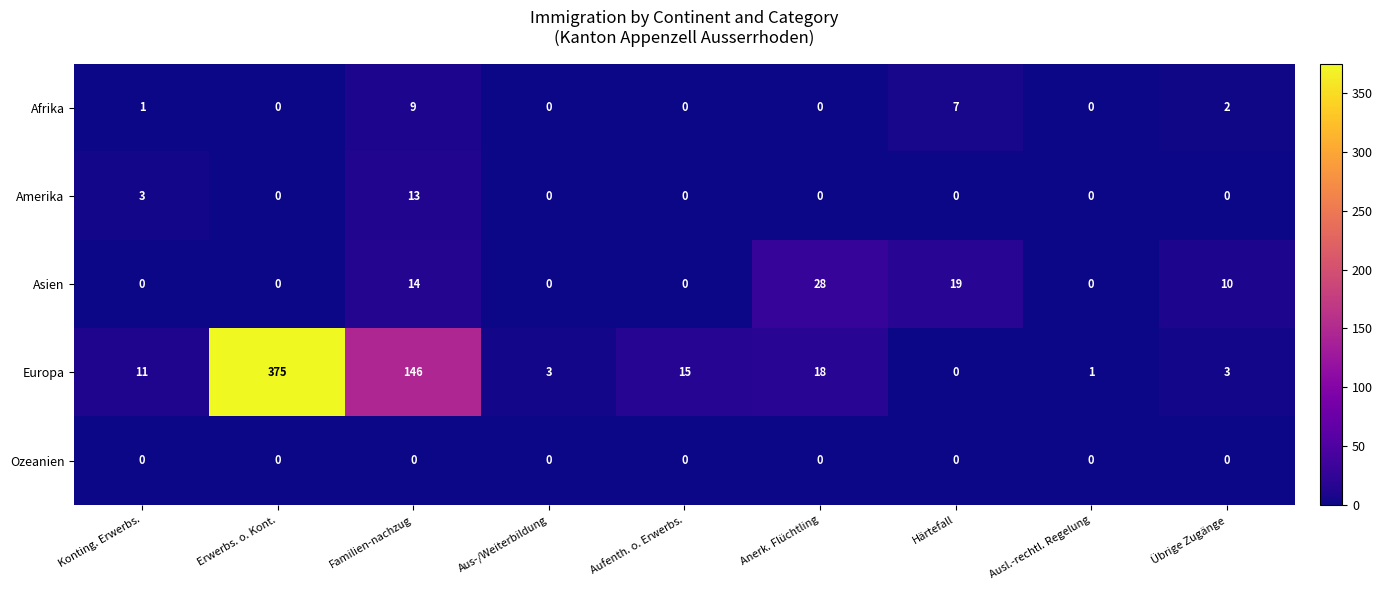

What is the difference between the highest and lowest values at Aus-/Weiterbildung?

3